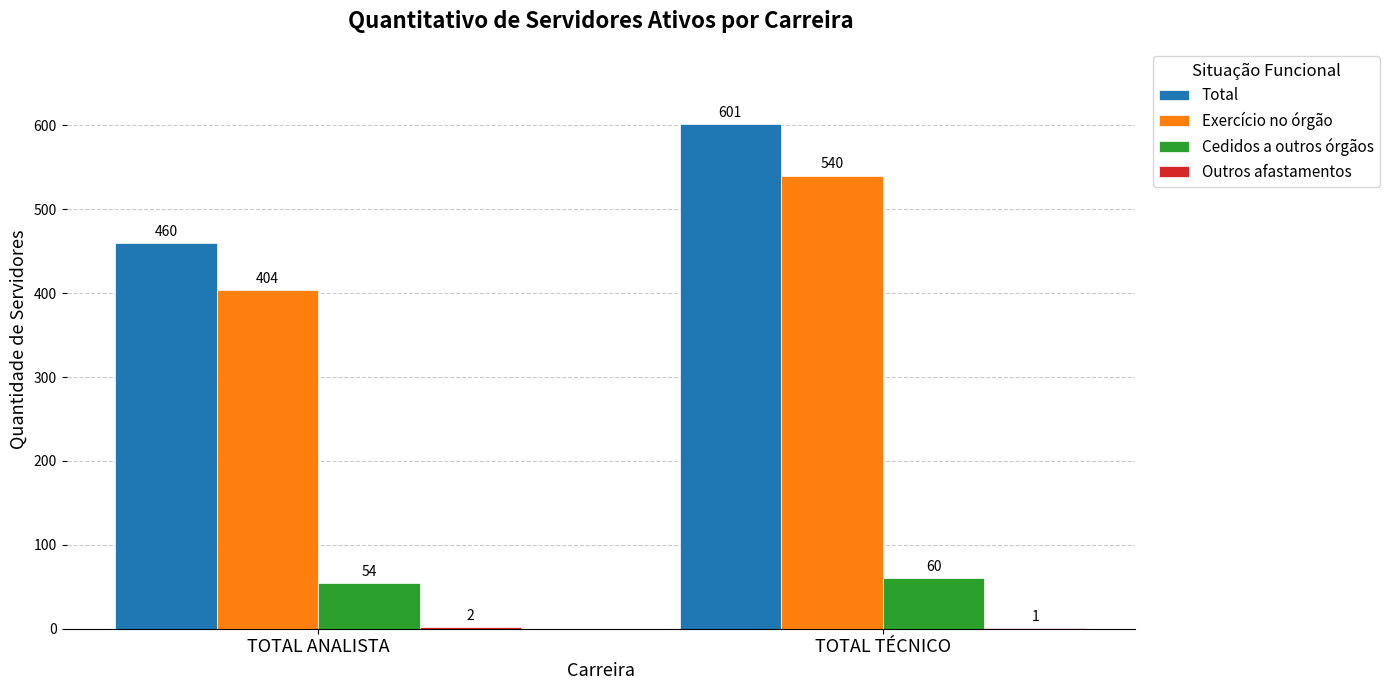

Which category has the highest value across all series?

TOTAL TÉCNICO